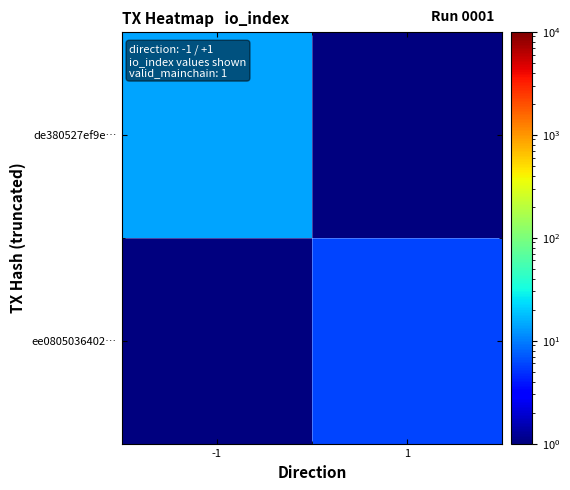

Which series has the widest spread of values?

de380527ef9e…